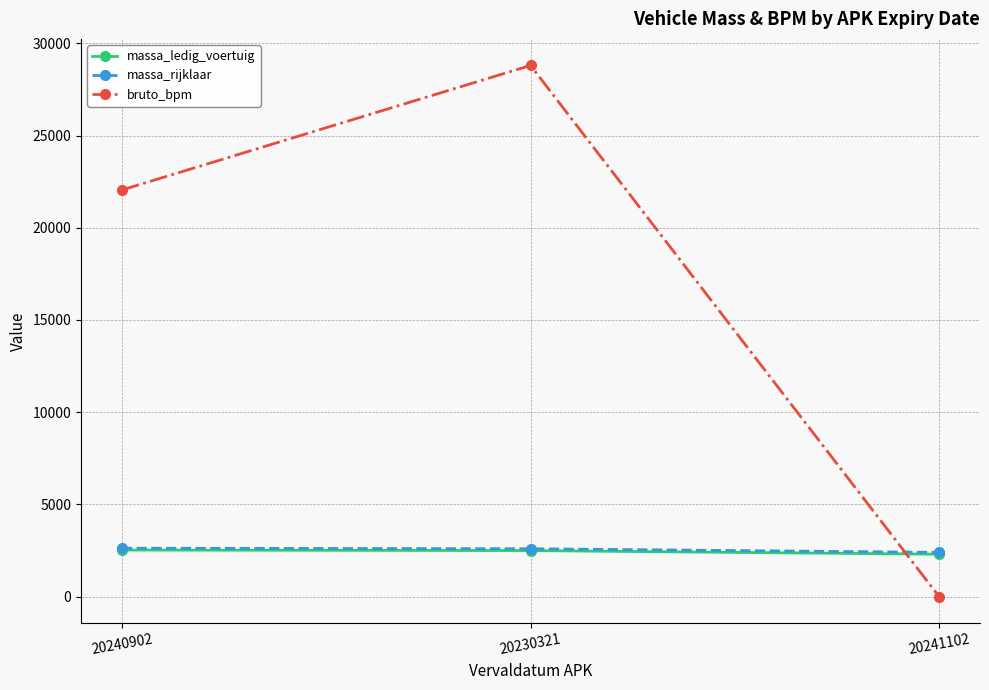

The massa_ledig_voertuig series shows 2300 at 20241102. True or false?

True